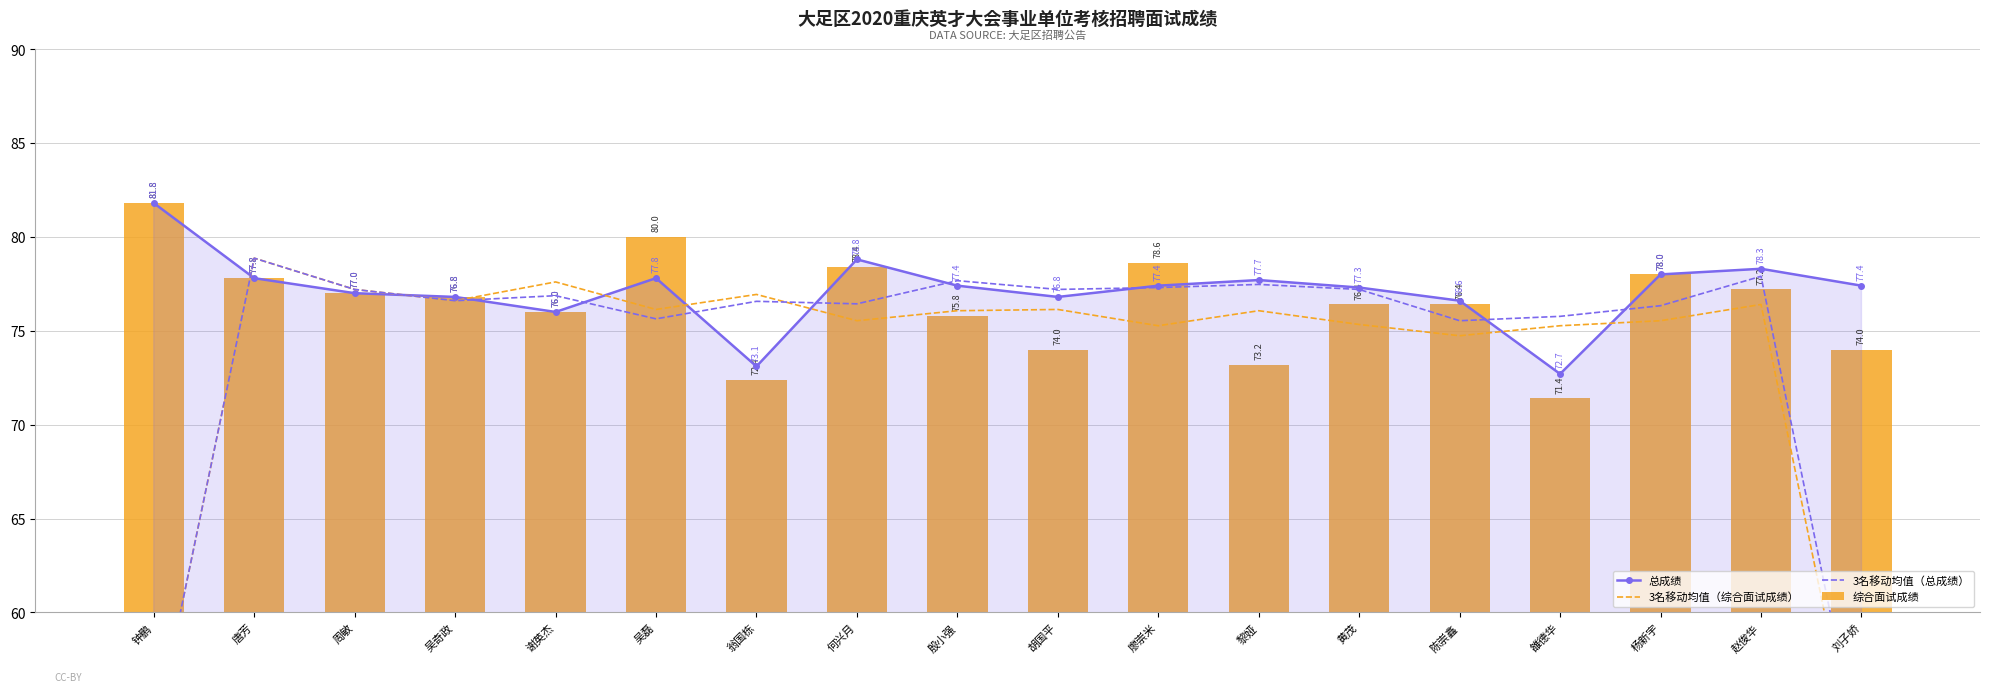

How many groups of bars are there?

18